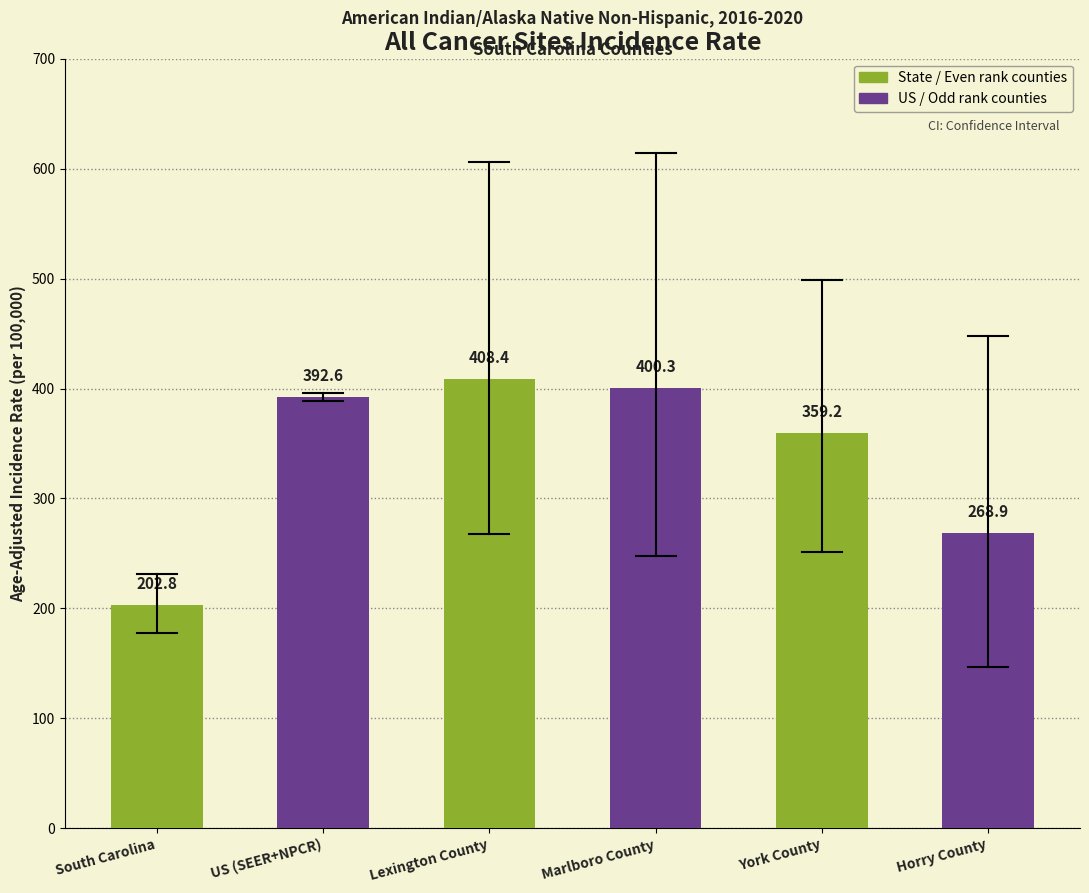

What is the difference between the maximum and minimum values?

205.6